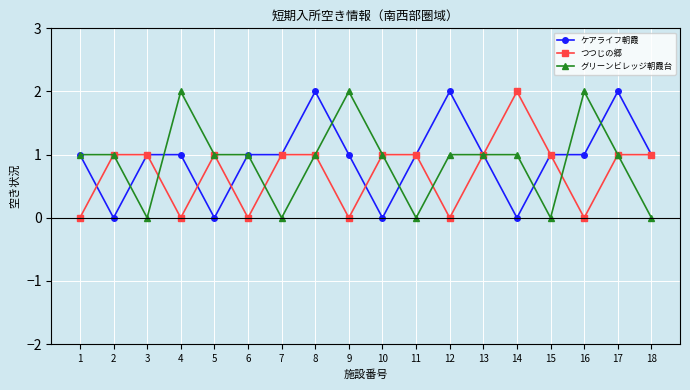

At which category does ケアライフ朝霞 reach its first local valley?

2